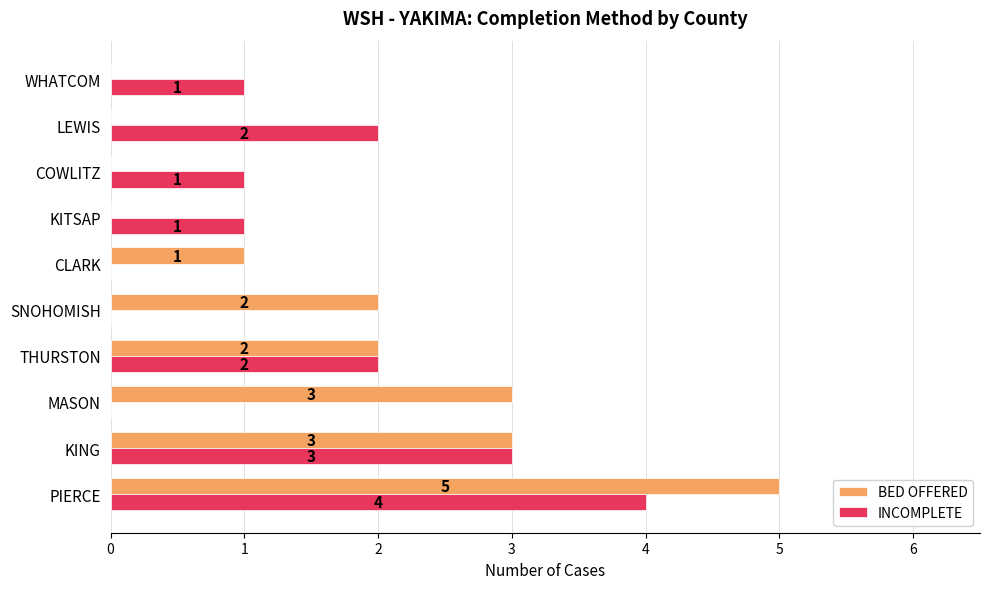

How many BED OFFERED values are between 0 and 3?

9